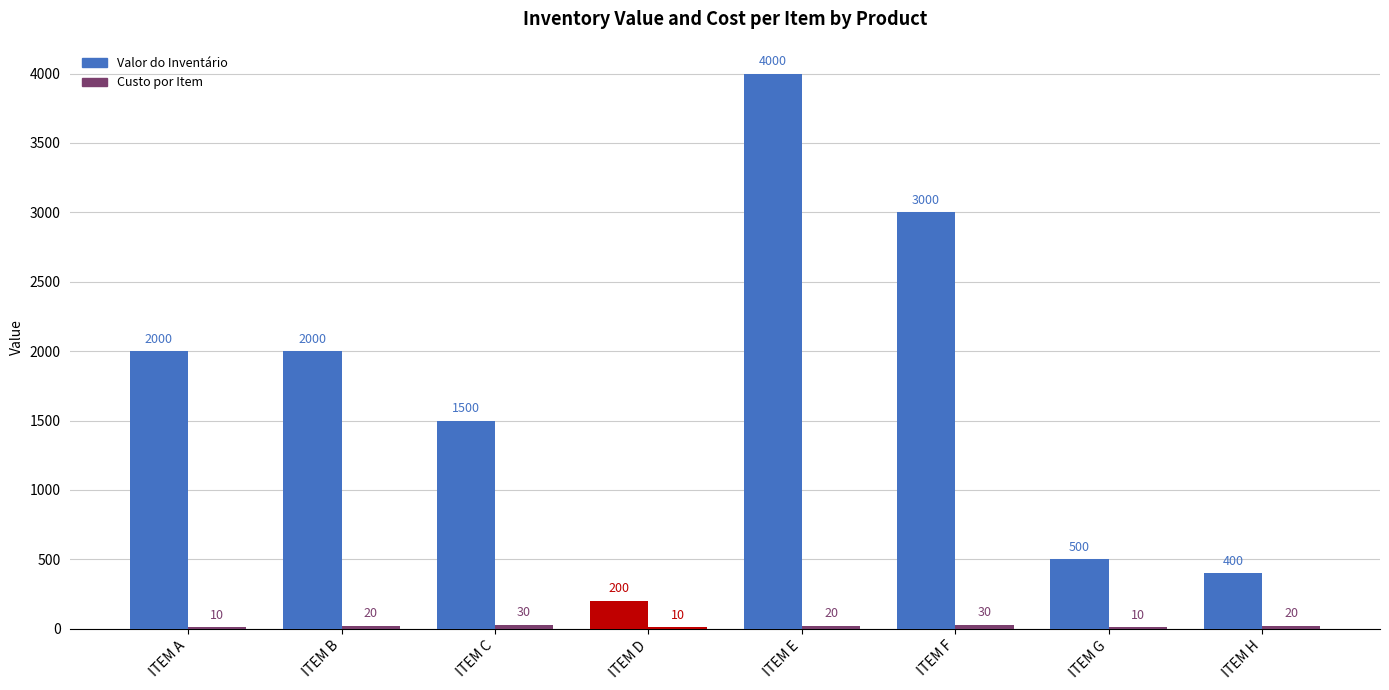

Are the bars grouped side by side (vs. stacked)?

Yes